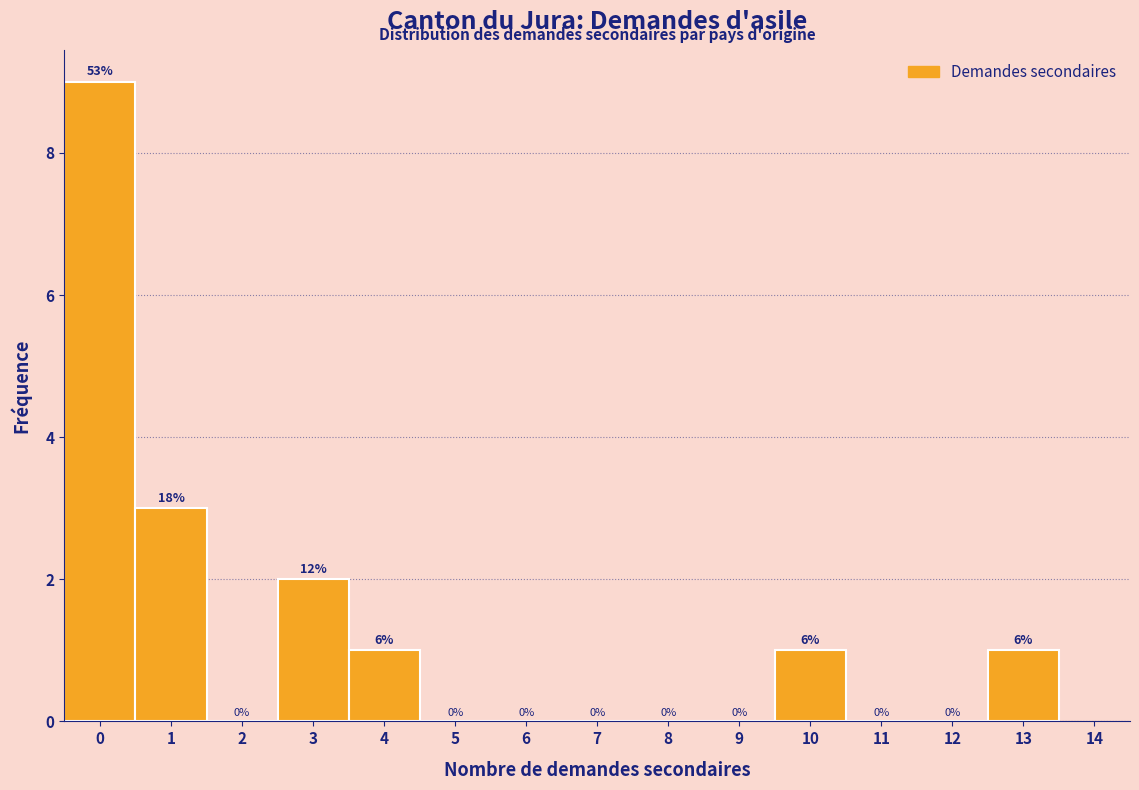

Over which range of the x-axis is the bar tallest?

-0.5 to 0.5